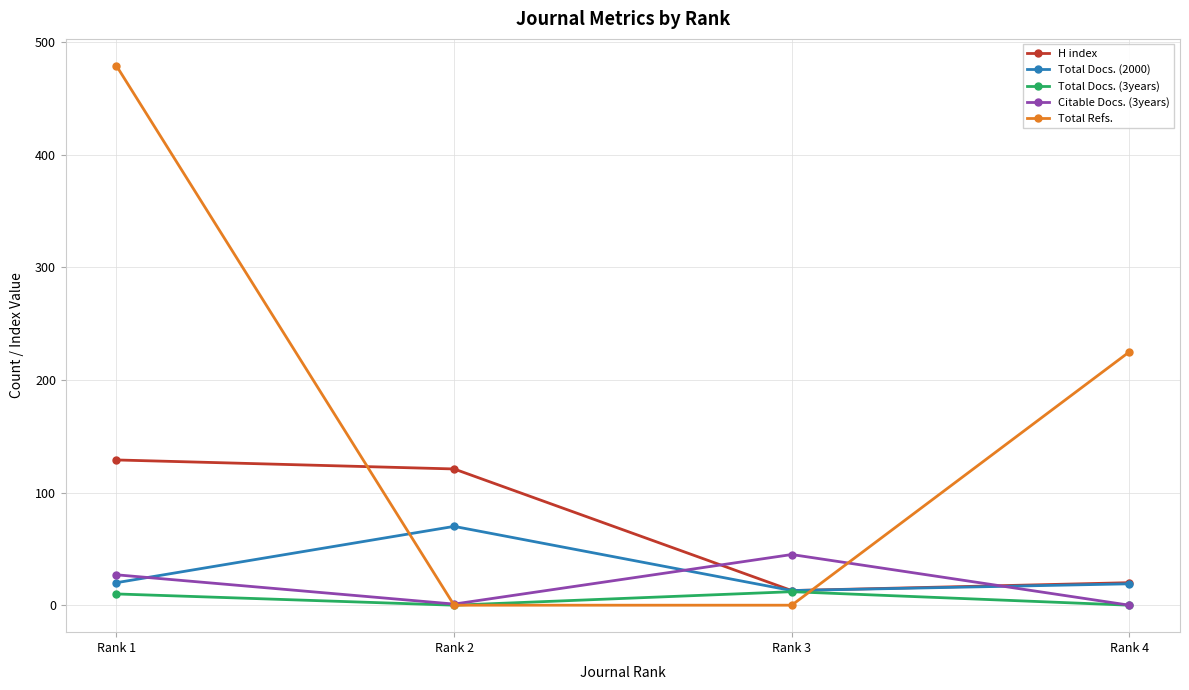

How many series are shown in this chart?

5